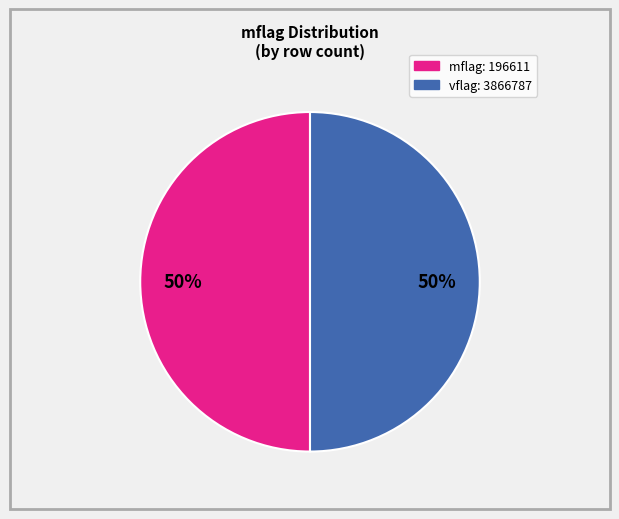

To the nearest percent, what is the average slice percentage?

50%